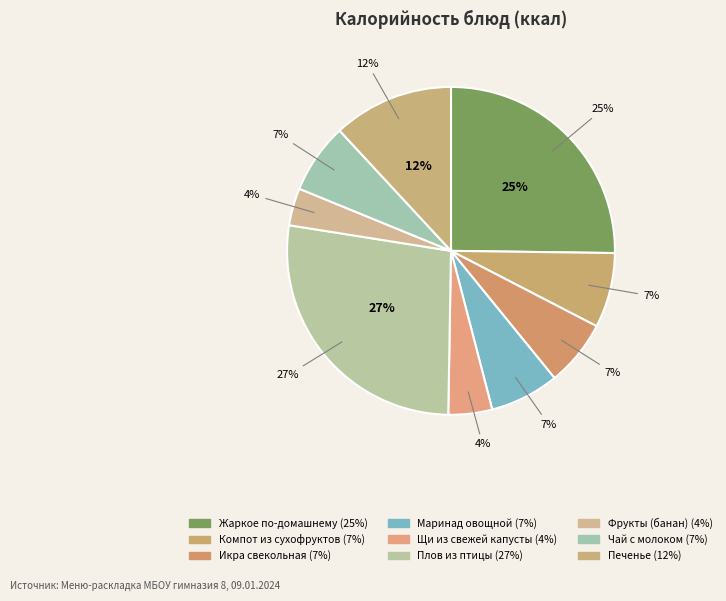

Count the number of slices in the pie.

9